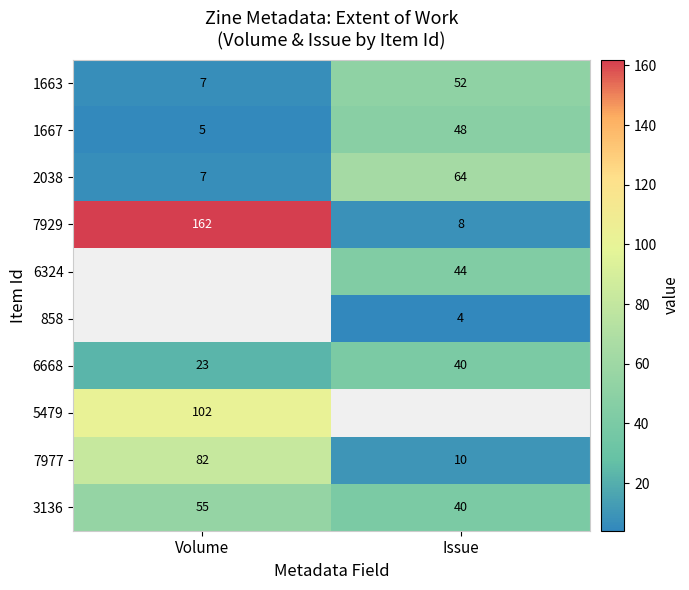

True or false: 1667 has a value of 5 at Volume.

True